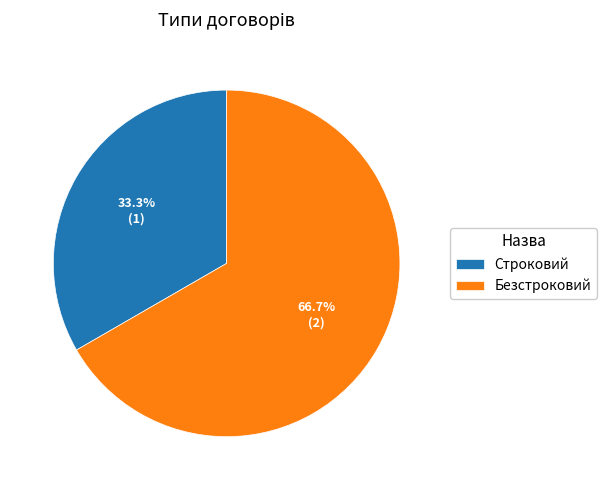

What portion of the pie excludes Строковий?

66.7%